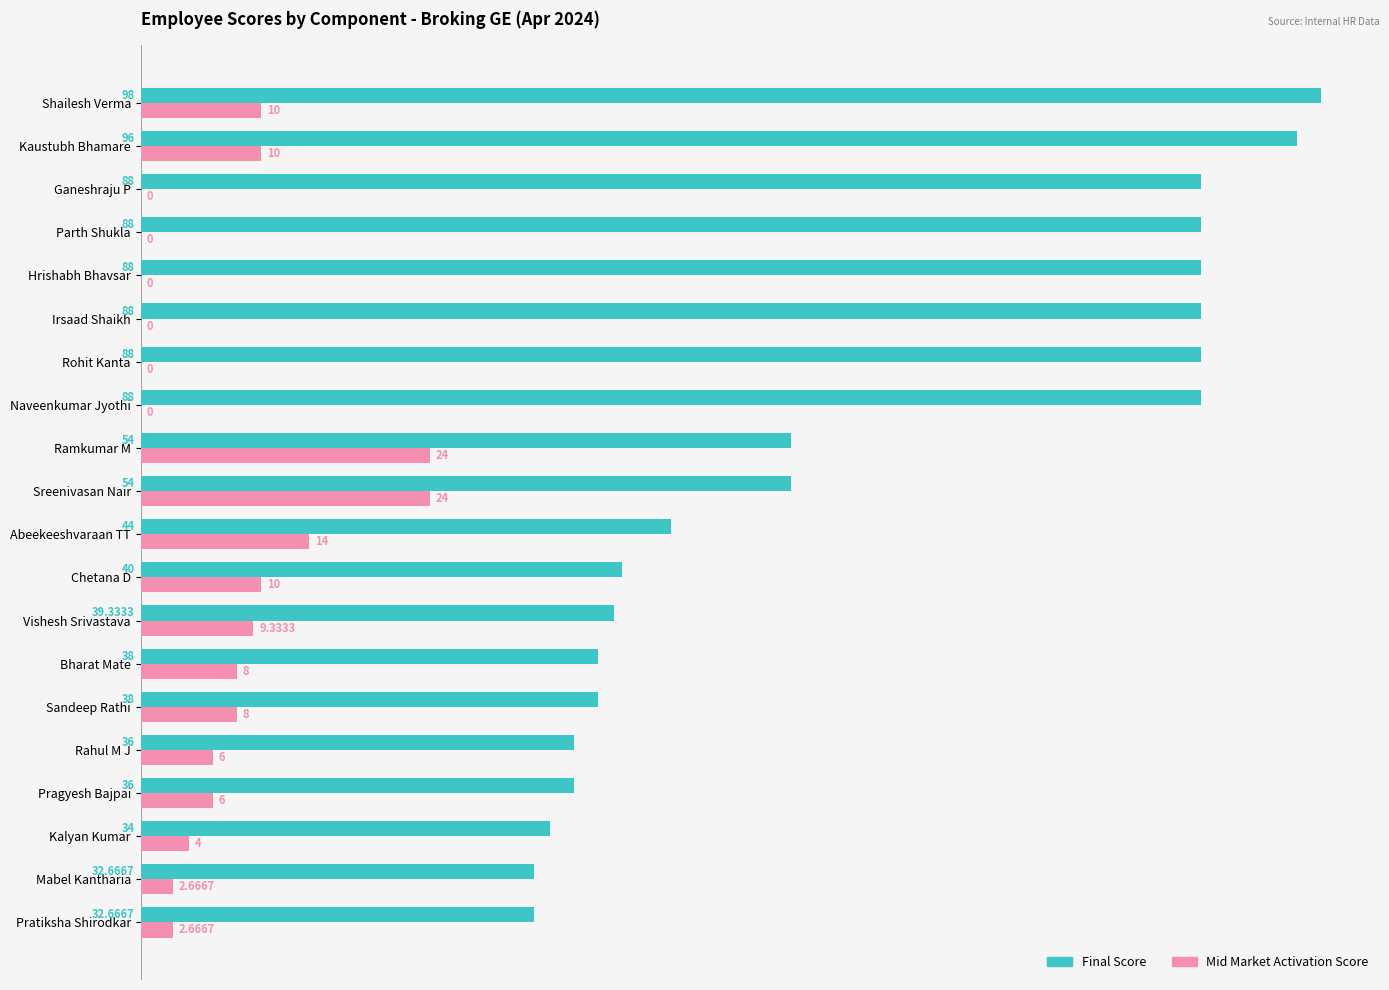

What is the average value of the Final Score series?

60.0